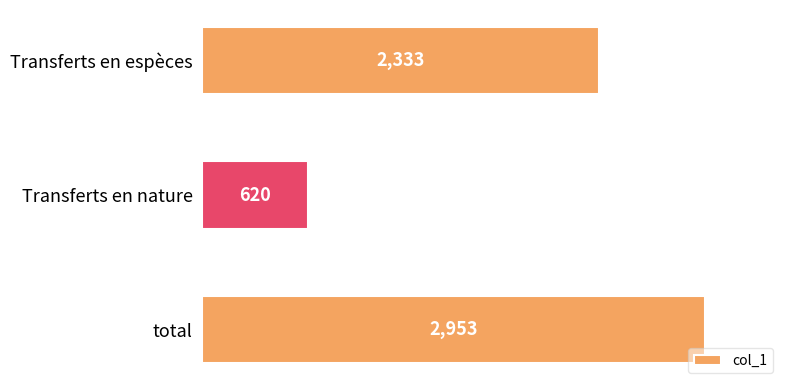

Rank the categories by value from lowest to highest.

Transferts en nature, Transferts en espèces, total